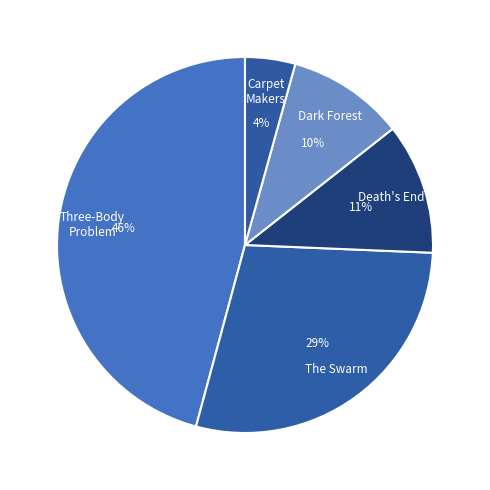

To the nearest percent, what is the difference between the Death's End and Dark Forest slice percentages?

1%